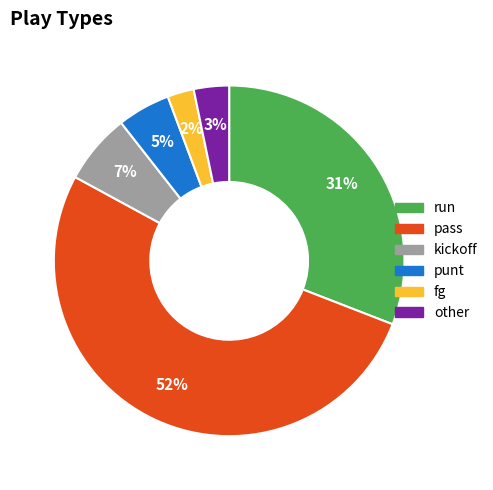

To the nearest percent, what is the difference between the largest and smallest slice percentages?

50%